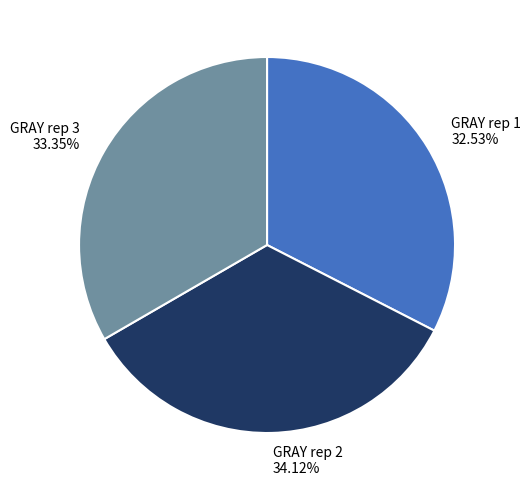

How many segments does this pie chart have?

3